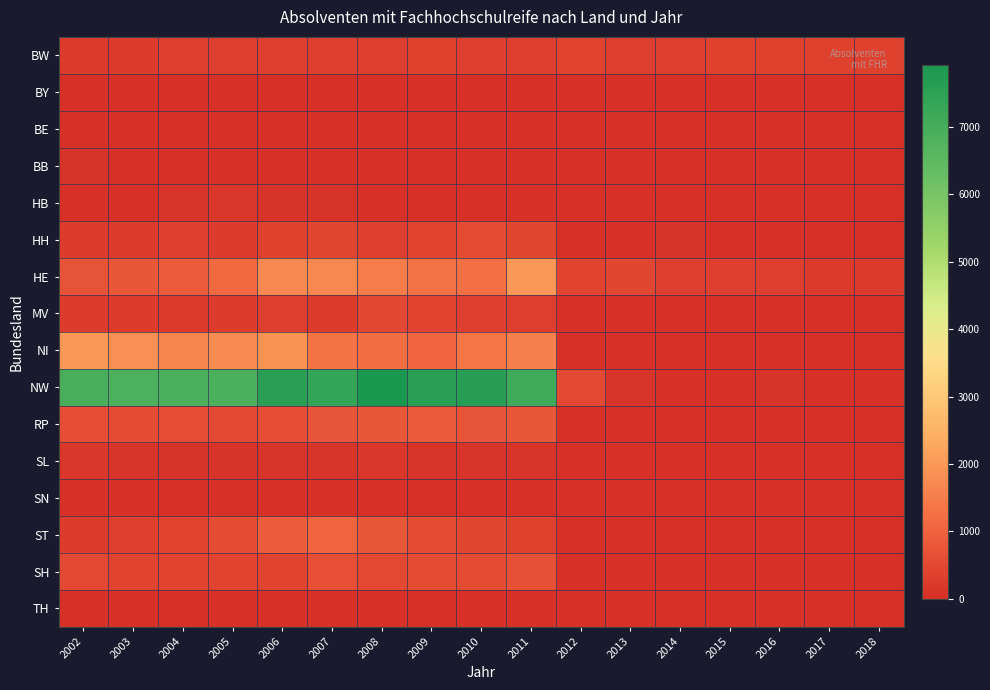

Reading left to right, what are all the values shown in this chart?

BW: 2002=238	2003=269	2004=303	2005=286	2006=334	2007=314	2008=306	2009=365	2010=313	2011=310	2012=380	2013=306	2014=288	2015=345	2016=362	2017=355	2018=350
BY: 2002=48	2003=33	2004=39	2005=48	2006=39	2007=53	2008=36	2009=46	2010=36	2011=12	2012=13	2013=6	2014=5	2015=7	2016=4	2017=0	2018=0
BE: 2002=0	2003=0	2004=0	2005=0	2006=0	2007=0	2008=0	2009=0	2010=0	2011=0	2012=0	2013=0	2014=0	2015=0	2016=0	2017=0	2018=0
BB: 2002=82	2003=0	2004=35	2005=49	2006=0	2007=21	2008=42	2009=0	2010=42	2011=0	2012=41	2013=0	2014=42	2015=15	2016=32	2017=0	2018=24
HB: 2002=13	2003=8	2004=109	2005=131	2006=85	2007=63	2008=0	2009=0	2010=0	2011=0	2012=0	2013=0	2014=0	2015=0	2016=0	2017=0	2018=0
HH: 2002=277	2003=268	2004=291	2005=272	2006=343	2007=460	2008=325	2009=420	2010=542	2011=460	2012=52	2013=61	2014=64	2015=0	2016=0	2017=0	2018=0
HE: 2002=700	2003=752	2004=880	2005=1142	2006=1707	2007=1707	2008=1507	2009=1276	2010=1257	2011=1953	2012=394	2013=445	2014=300	2015=314	2016=291	2017=233	2018=246
MV: 2002=257	2003=259	2004=235	2005=271	2006=305	2007=265	2008=471	2009=412	2010=328	2011=294	2012=0	2013=0	2014=0	2015=0	2016=0	2017=0	2018=0
NI: 2002=1994	2003=1850	2004=1619	2005=1757	2006=1897	2007=1300	2008=1210	2009=1050	2010=1346	2011=1547	2012=0	2013=0	2014=0	2015=0	2016=0	2017=0	2018=0
NW: 2002=6939	2003=6839	2004=6870	2005=6884	2006=7551	2007=7360	2008=7918	2009=7596	2010=7625	2011=7129	2012=520	2013=100	2014=35	2015=40	2016=89	2017=40	2018=32
RP: 2002=596	2003=562	2004=605	2005=516	2006=589	2007=716	2008=782	2009=812	2010=713	2011=785	2012=0	2013=0	2014=0	2015=0	2016=0	2017=0	2018=0
SL: 2002=135	2003=93	2004=74	2005=74	2006=110	2007=99	2008=168	2009=106	2010=102	2011=109	2012=0	2013=0	2014=0	2015=0	2016=0	2017=0	2018=0
SN: 2002=0	2003=0	2004=0	2005=0	2006=0	2007=0	2008=0	2009=0	2010=0	2011=0	2012=0	2013=0	2014=0	2015=0	2016=0	2017=0	2018=0
ST: 2002=254	2003=339	2004=429	2005=572	2006=875	2007=990	2008=792	2009=568	2010=453	2011=366	2012=0	2013=0	2014=0	2015=0	2016=0	2017=0	2018=0
SH: 2002=515	2003=410	2004=430	2005=396	2006=421	2007=619	2008=500	2009=539	2010=538	2011=651	2012=0	2013=0	2014=0	2015=0	2016=0	2017=0	2018=0
TH: 2002=0	2003=0	2004=0	2005=0	2006=0	2007=0	2008=0	2009=0	2010=0	2011=0	2012=0	2013=0	2014=0	2015=0	2016=0	2017=0	2018=0